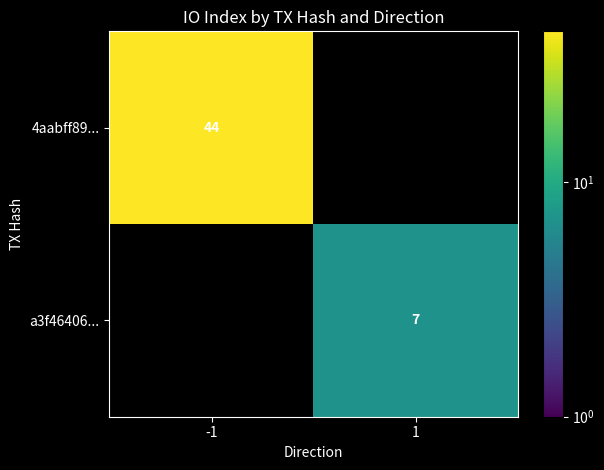

The 4aabff89... series shows 44 at -1. True or false?

True